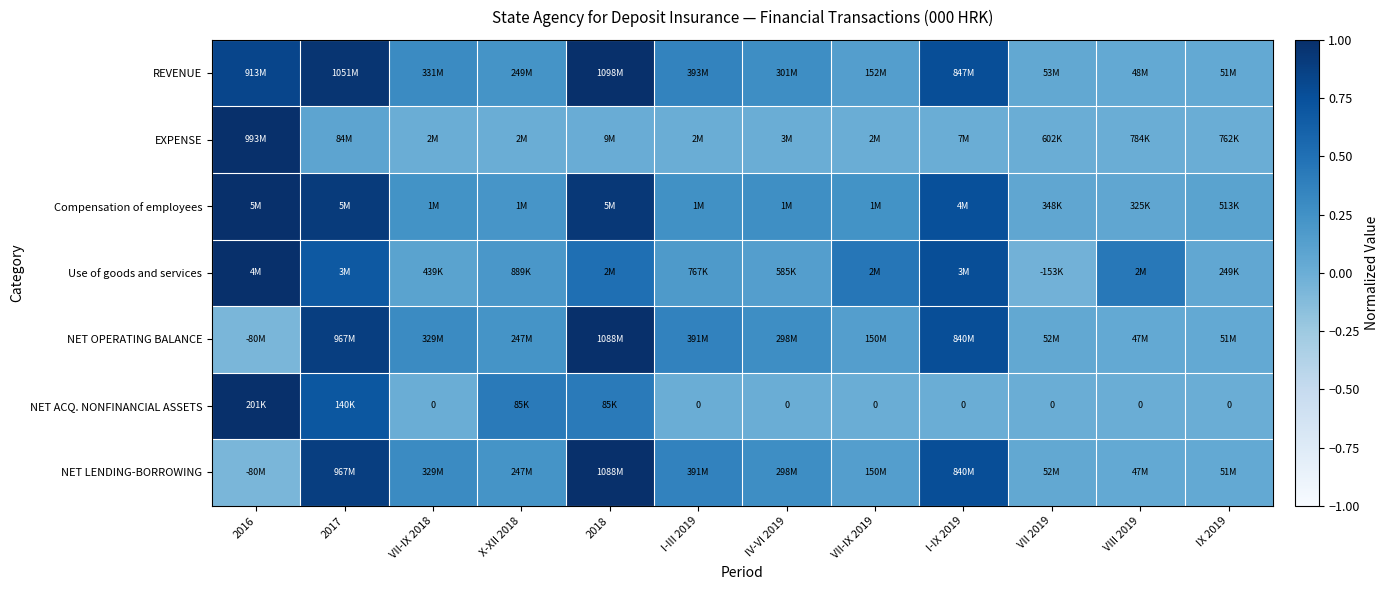

At which label is Use of goods and services closest to 0?

VII 2019